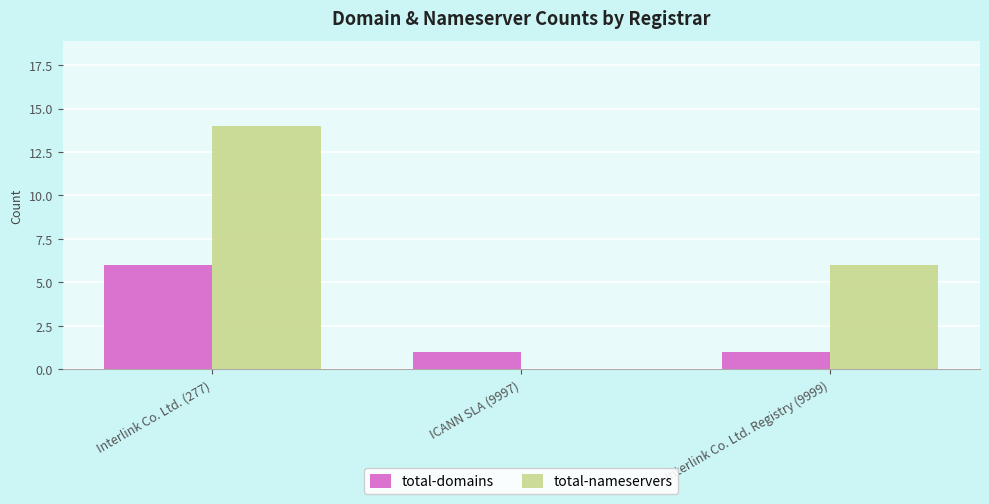

What value does the total-nameservers series have at Interlink Co. Ltd. (277), to the nearest 10?

10